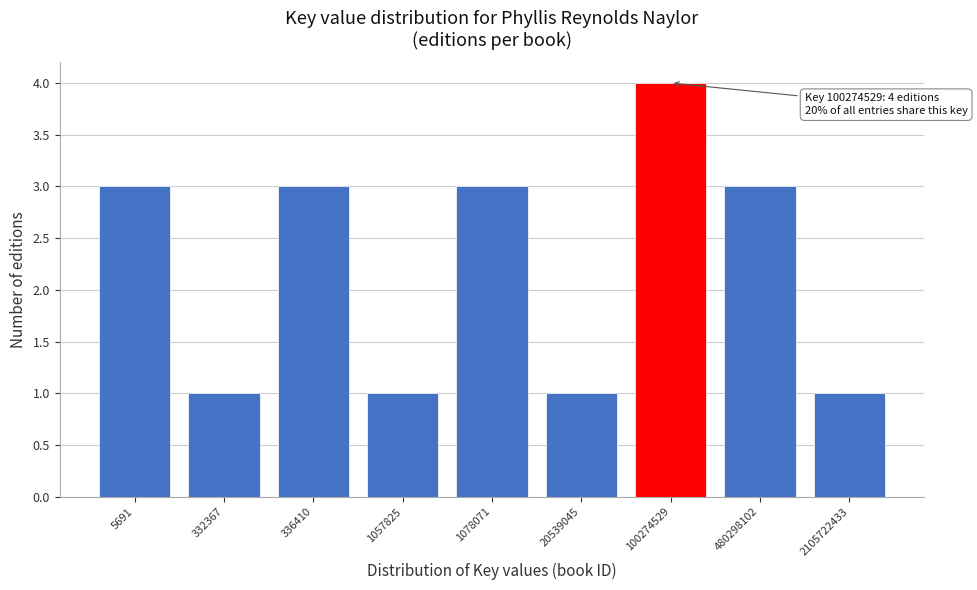

Reading right to left, list all the values displayed in this chart.

2105722433=1	480298102=3	100274529=4	20539045=1	1078071=3	1057825=1	336410=3	332367=1	5691=3